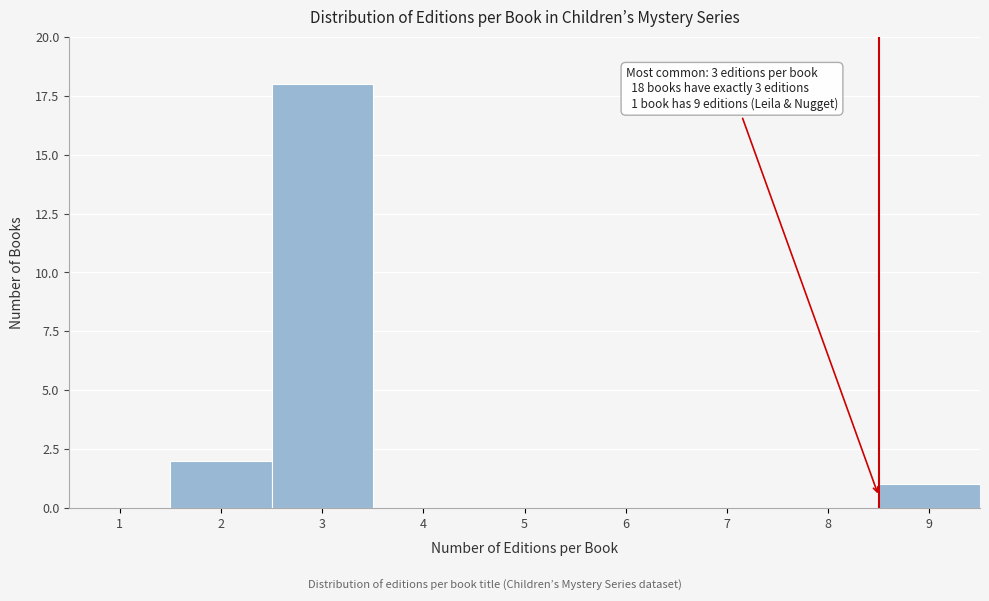

Reading left to right, what are all the values shown in this chart?

1=0	2=2	3=18	4=0	5=0	6=0	7=0	8=0	9=1